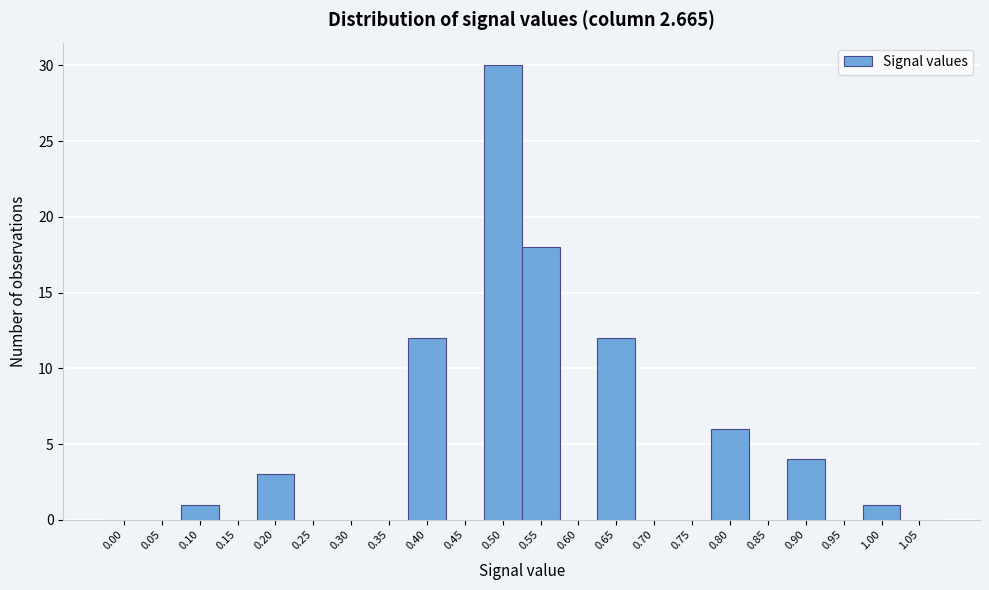

Reading left to right, transcribe all the data shown in this chart.

0.00=0	0.05=0	0.10=1	0.15=0	0.20=3	0.25=0	0.30=0	0.35=0	0.40=12	0.45=0	0.50=30	0.55=18	0.60=0	0.65=12	0.70=0	0.75=0	0.80=6	0.85=0	0.90=4	0.95=0	1.00=1	1.05=0